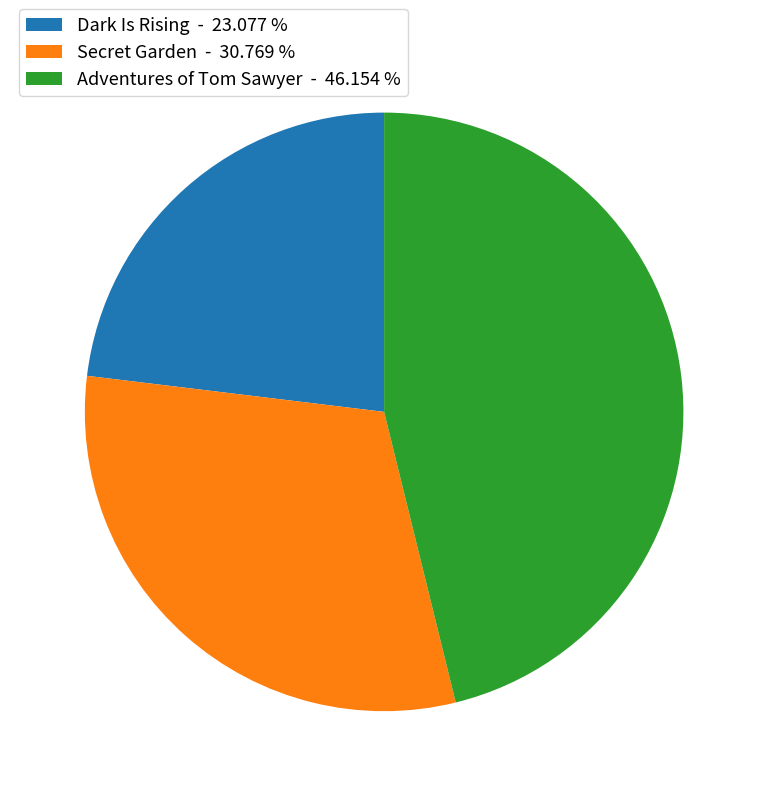

Between Adventures of Tom Sawyer - 46.154 % and Secret Garden - 30.769 %, which is larger?

Adventures of Tom Sawyer - 46.154 %